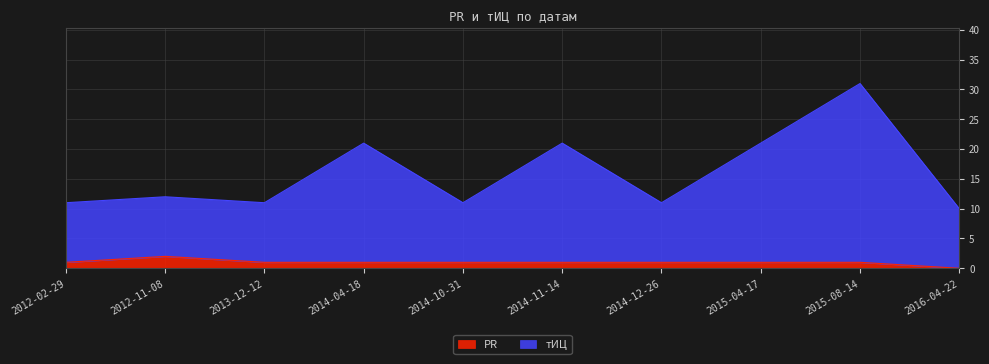

What is the difference between the maximum and minimum values in the PR series?

2